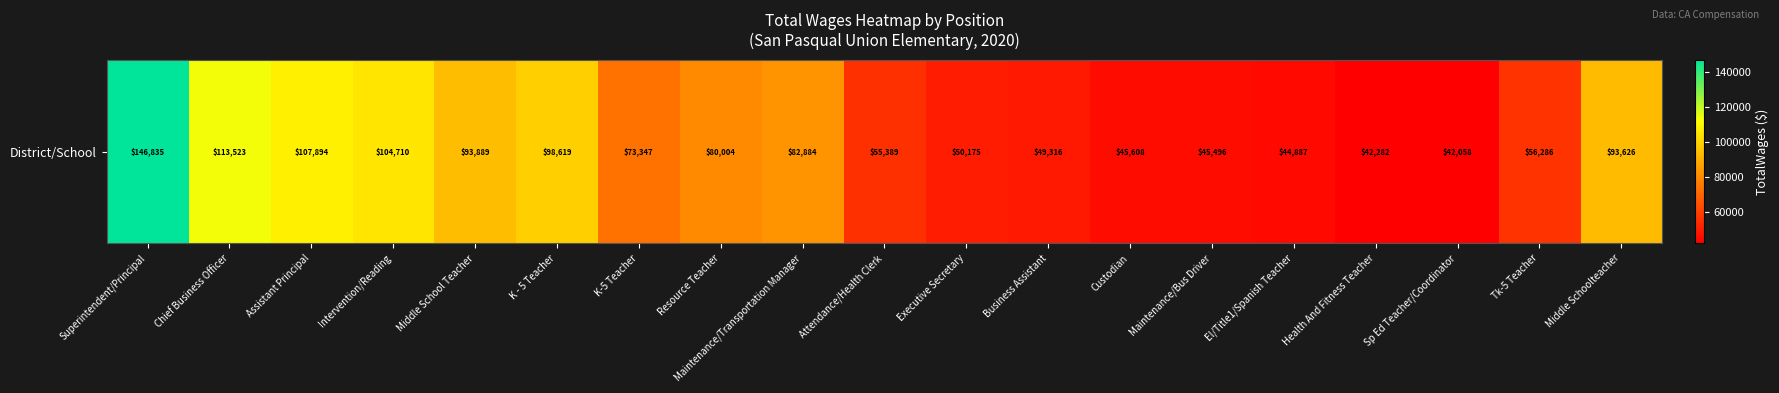

List the labels in order of value, largest first.

Superintendent/Principal, Chief Business Officer, Assistant Principal, Intervention/Reading, K - 5 Teacher, Middle School Teacher, Middle Schoolteacher, Maintenance/Transportation Manager, Resource Teacher, K-5 Teacher, Tk-5 Teacher, Attendance/Health Clerk, Executive Secretary, Business Assistant, Custodian, Maintenance/Bus Driver, El/Title1/Spanish Teacher, Health And Fitness Teacher, Sp Ed Teacher/Coordinator